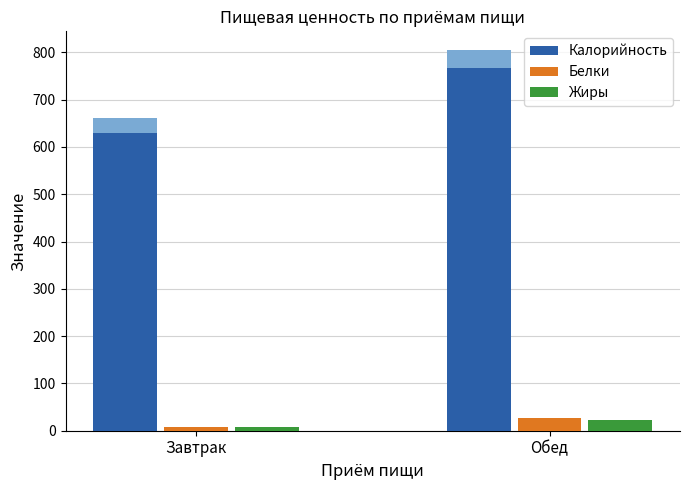

The Калорийность series shows 766.1 at Обед. True or false?

True